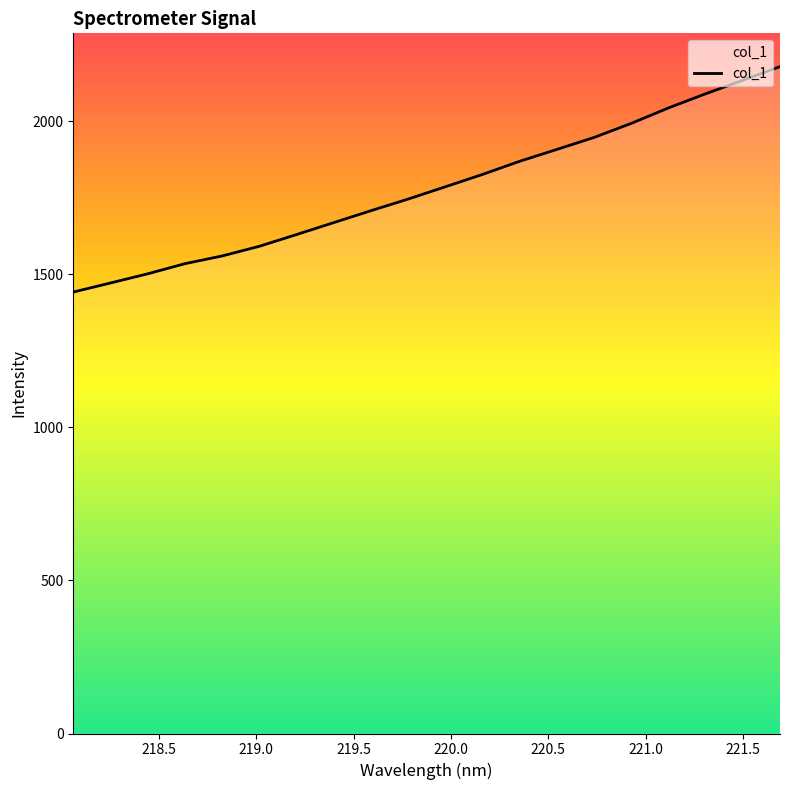

What is the smallest value displayed?

1442.5